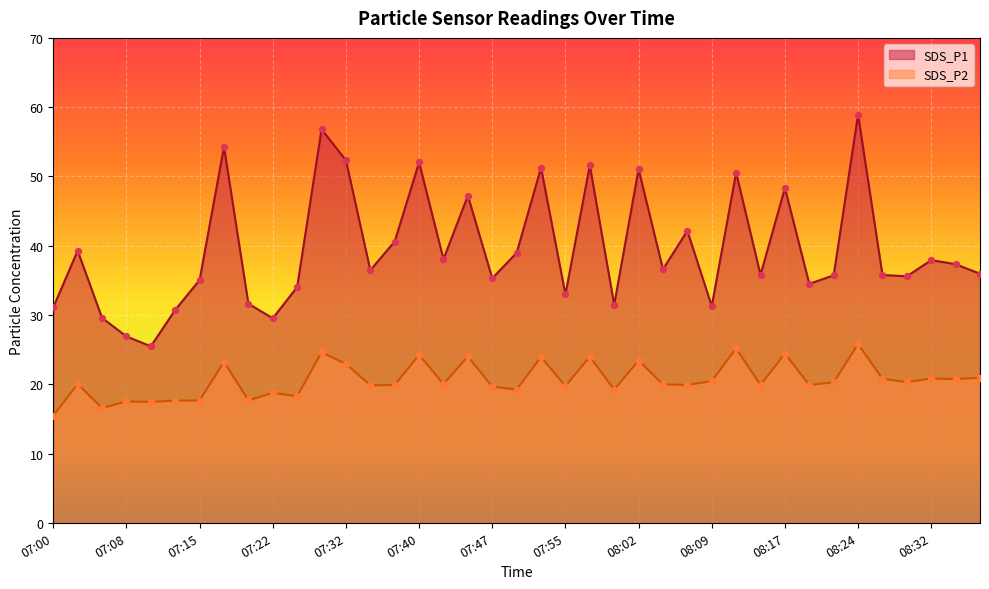

What is the total value across all series at 08:09?

51.7